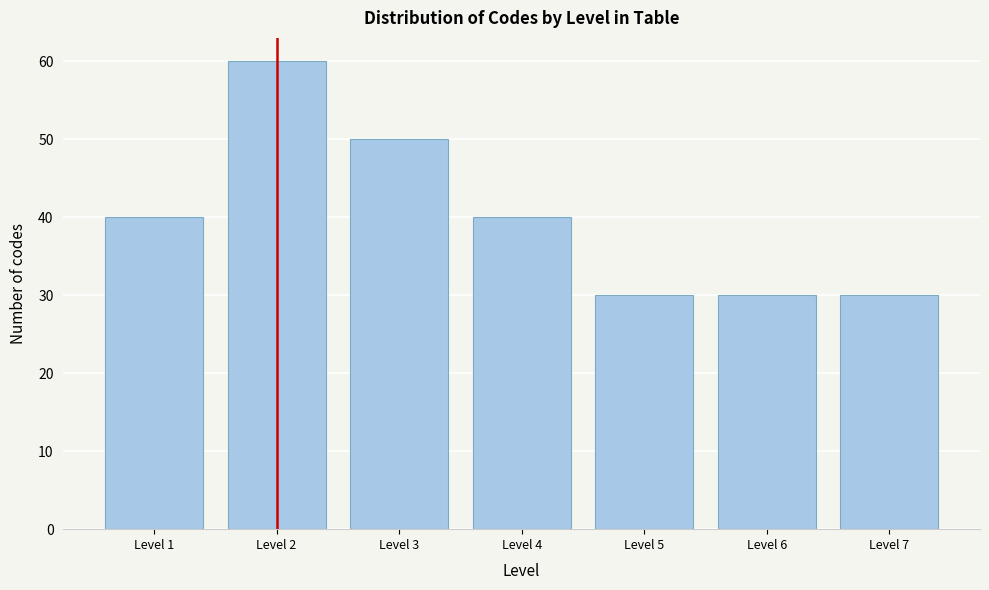

Reading left to right, extract all data points from this chart.

40	60	50	40	30	30	30